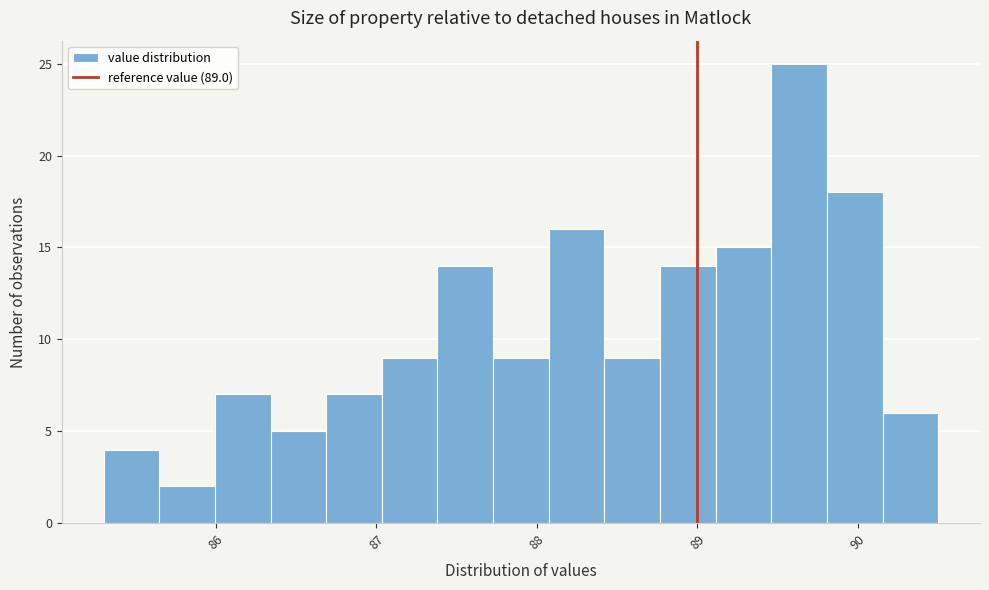

Around what value on the x-axis is the tallest bar? Give the approximate position of its centre, as read against the axis.

89.6